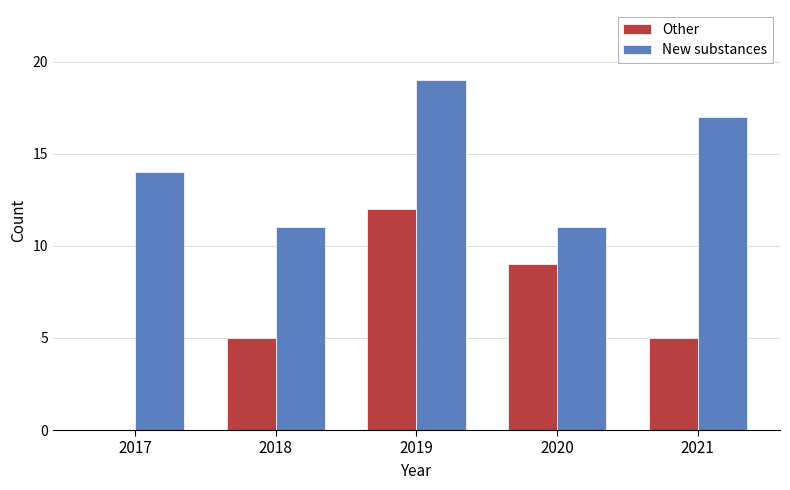

How many Other values are between 5 and 9?

3